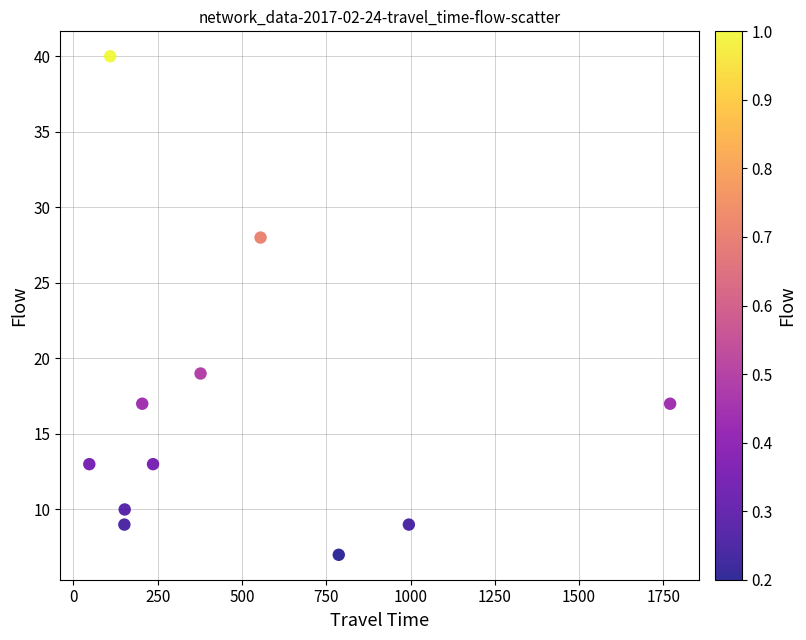

What is the range of Y values (max minus min)?

33